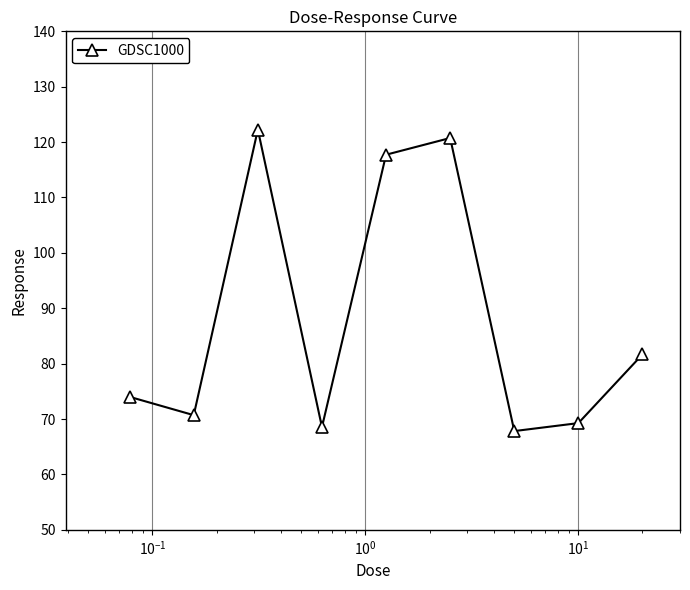

How many interior local peaks (higher than both neighbors) does the data have?

2